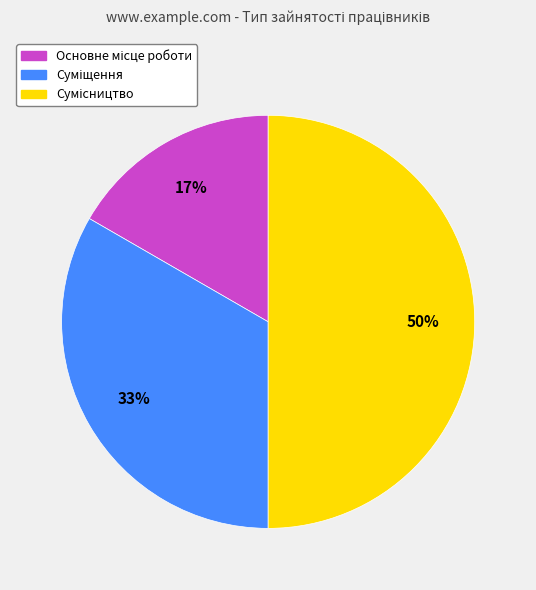

To the nearest percent, what is the average slice percentage?

33%